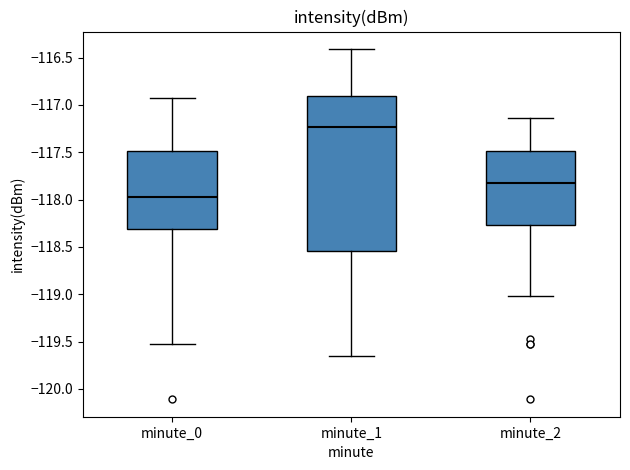

Which box's median line is the lowest?

minute_0